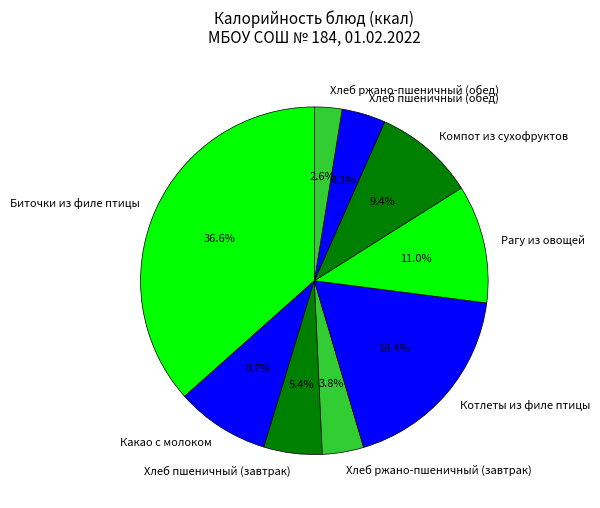

Count the number of slices in the pie.

9